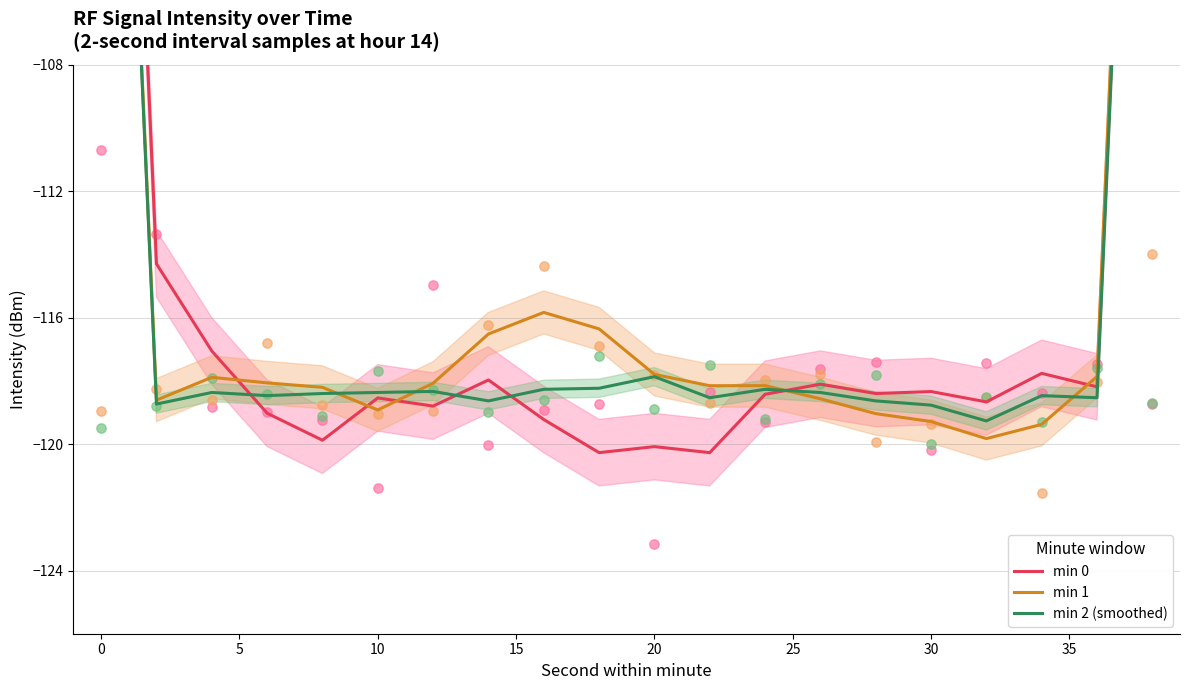

Which series contains the lowest Y value?

min 0